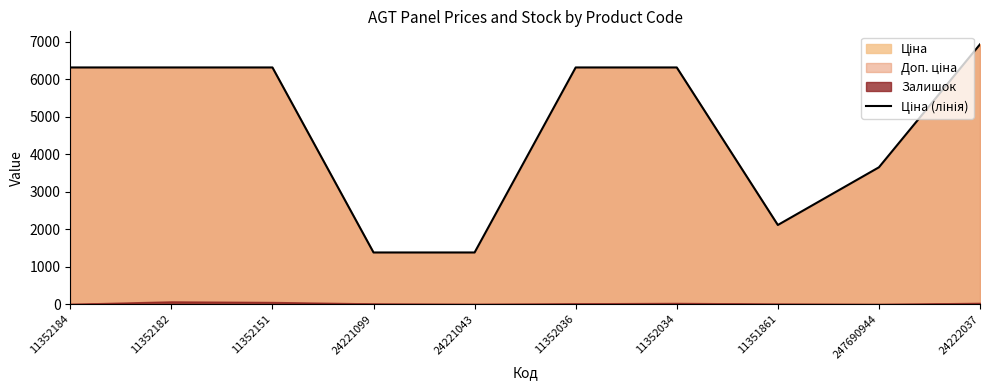

Rank the categories by value from lowest to highest.

24221099, 24221043, 11351861, 247690944, 11352184, 11352182, 11352151, 11352036, 11352034, 24222037